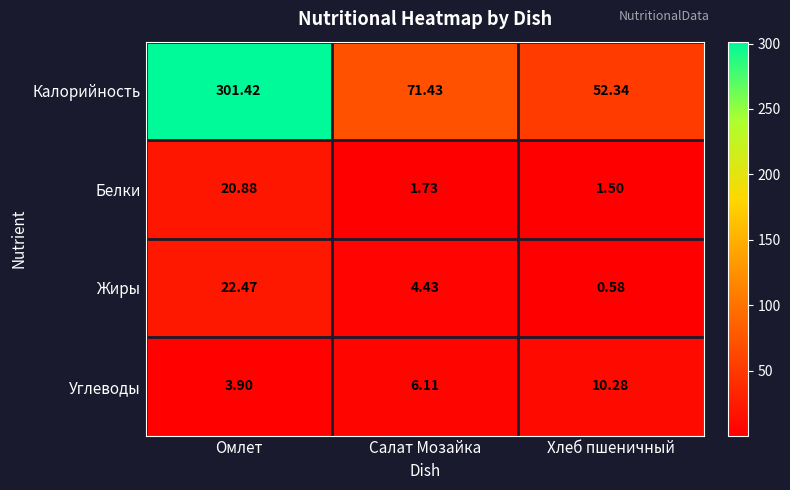

At which category is the sum across all series the highest?

Омлет